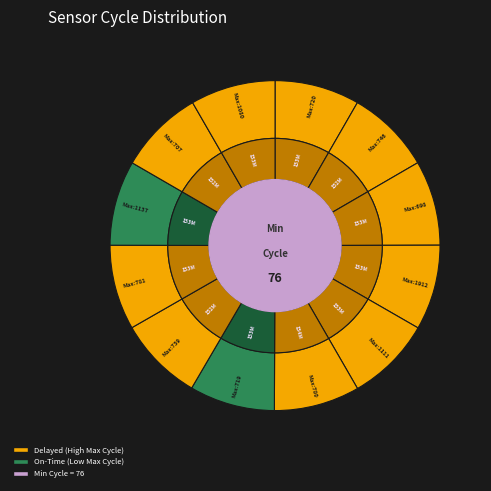

To the nearest percent, what percentage of the pie is 76-1912?

8%